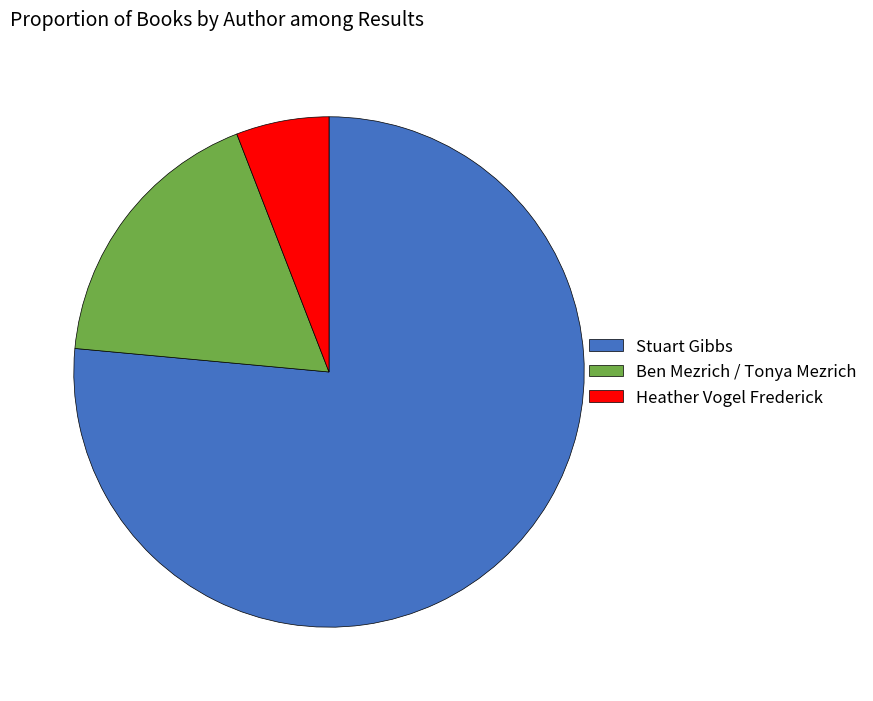

Is there any slice that represents more than half of the pie?

Yes